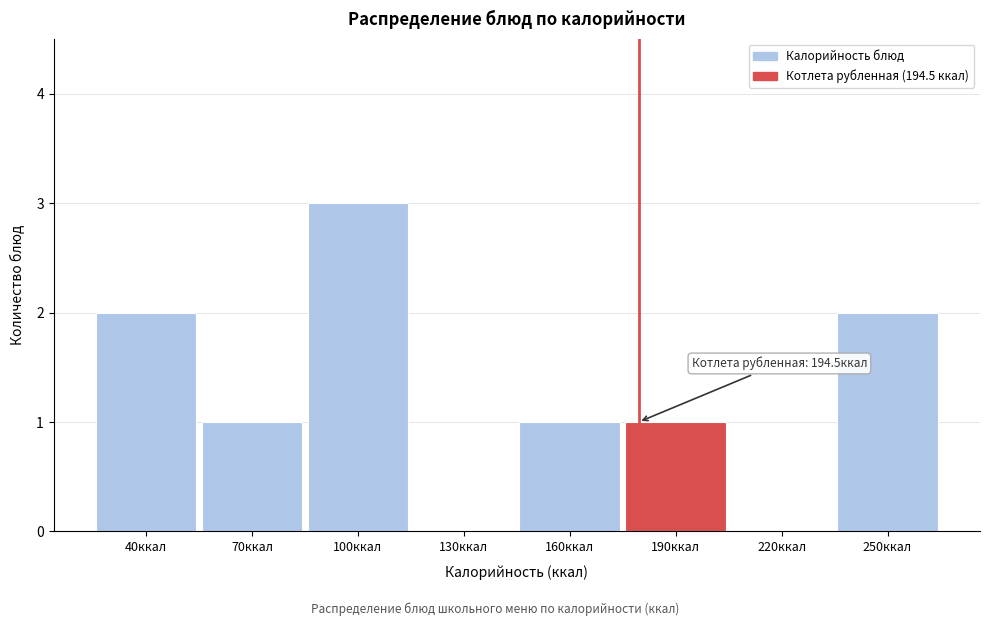

Reading left to right, transcribe all the data shown in this chart.

40ккал=2	70ккал=1	100ккал=3	130ккал=0	160ккал=1	190ккал=1	220ккал=0	250ккал=2